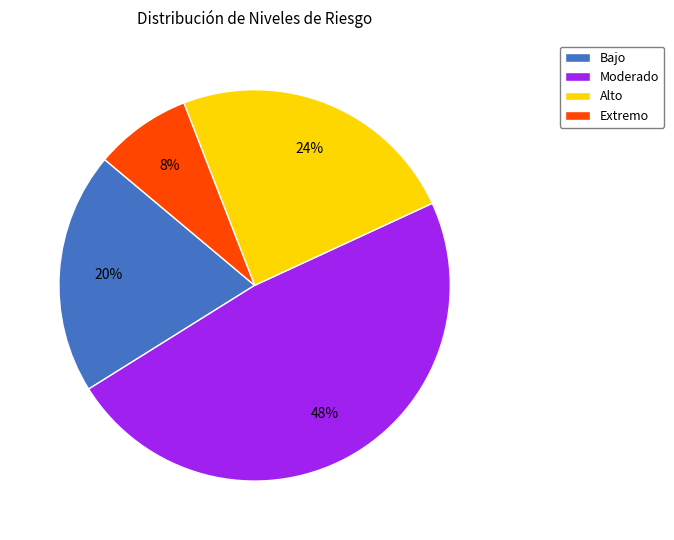

Which has a higher value, Moderado or Extremo?

Moderado